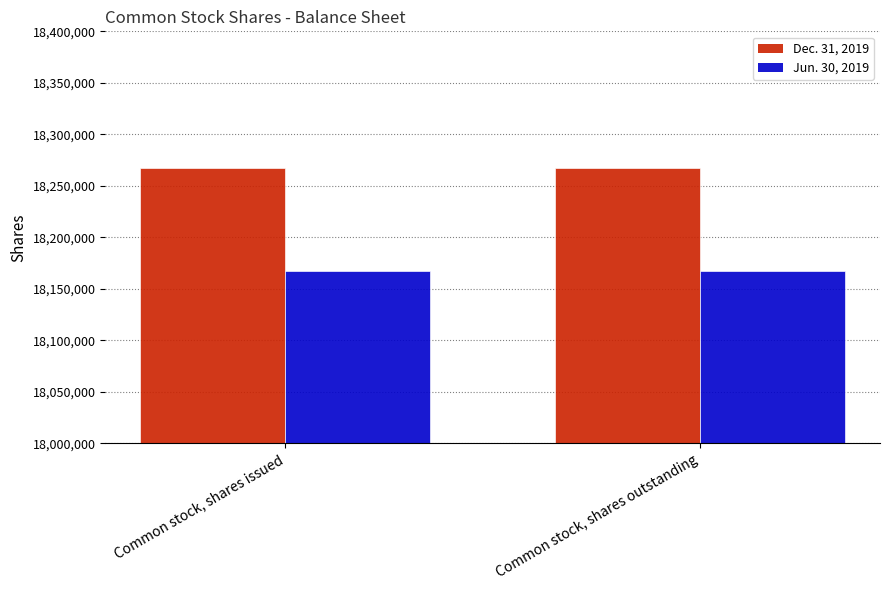

How many distinct data groups are displayed?

2